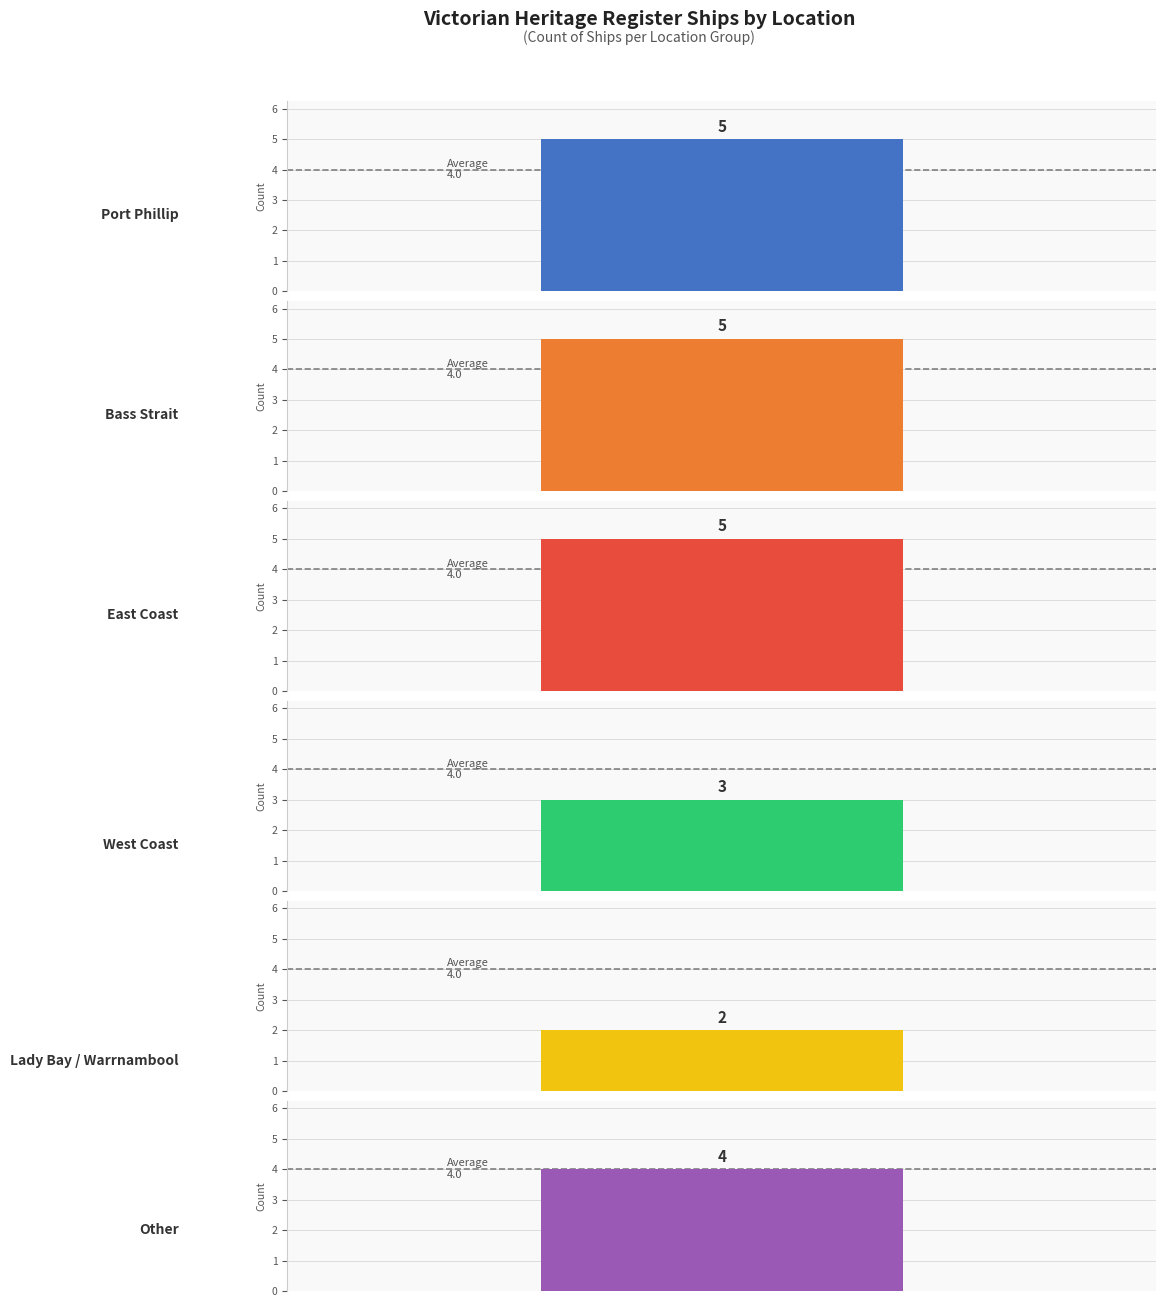

What position from the right is Other?

1